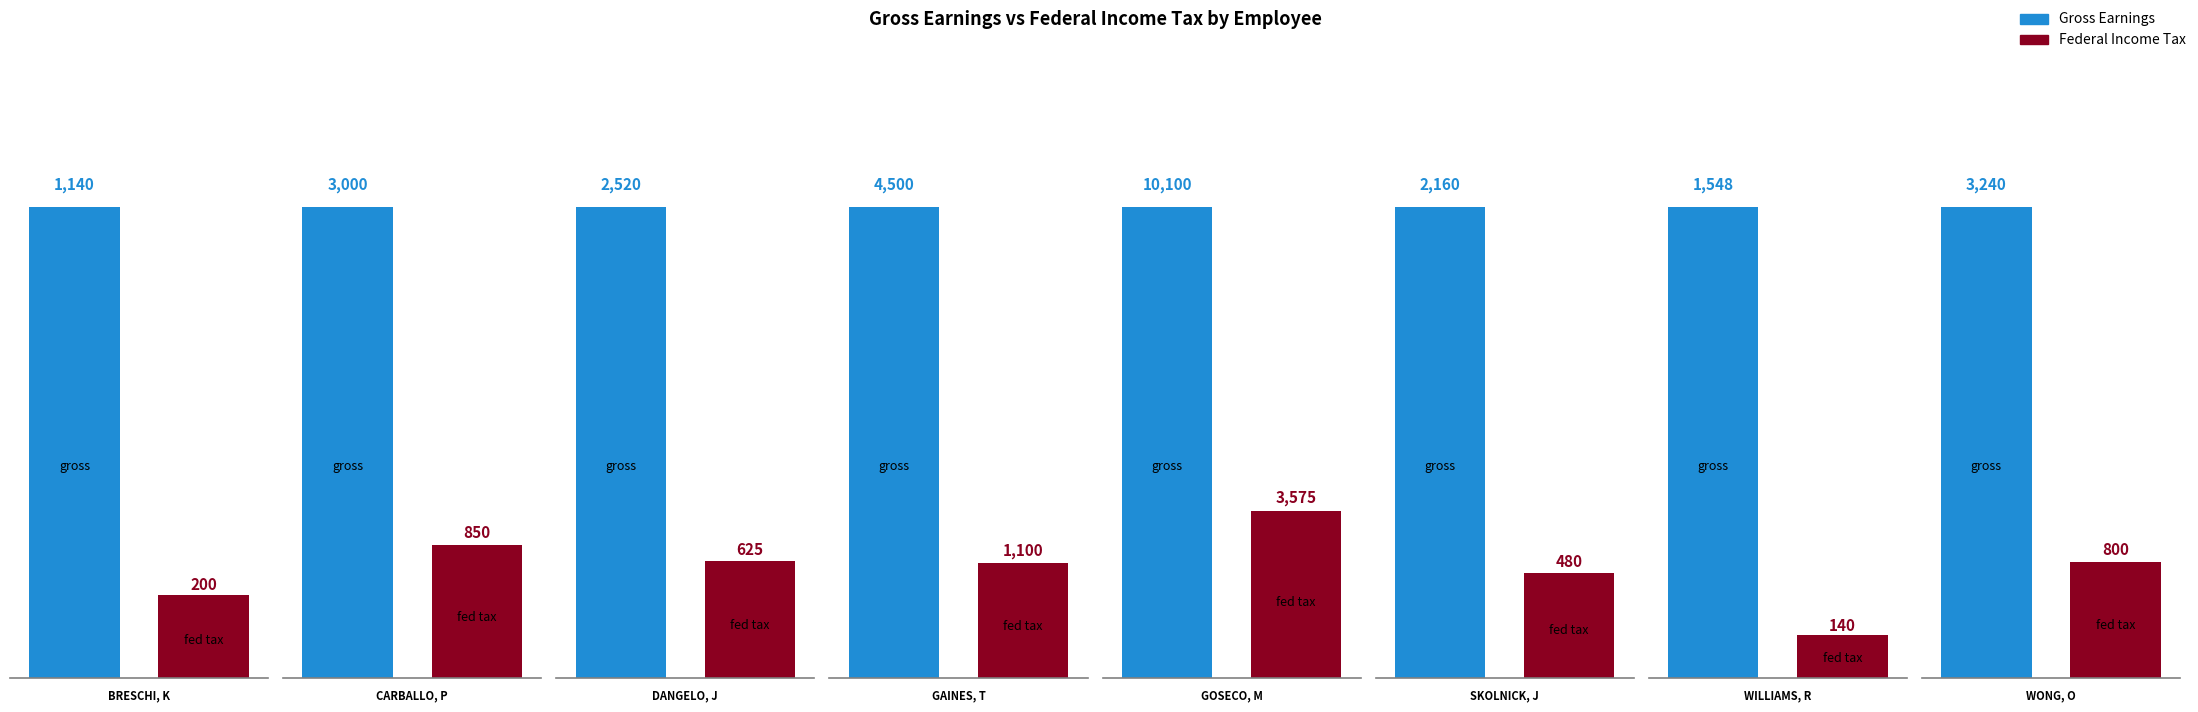

At which category does the chart reach its peak across all series?

Goseco, M